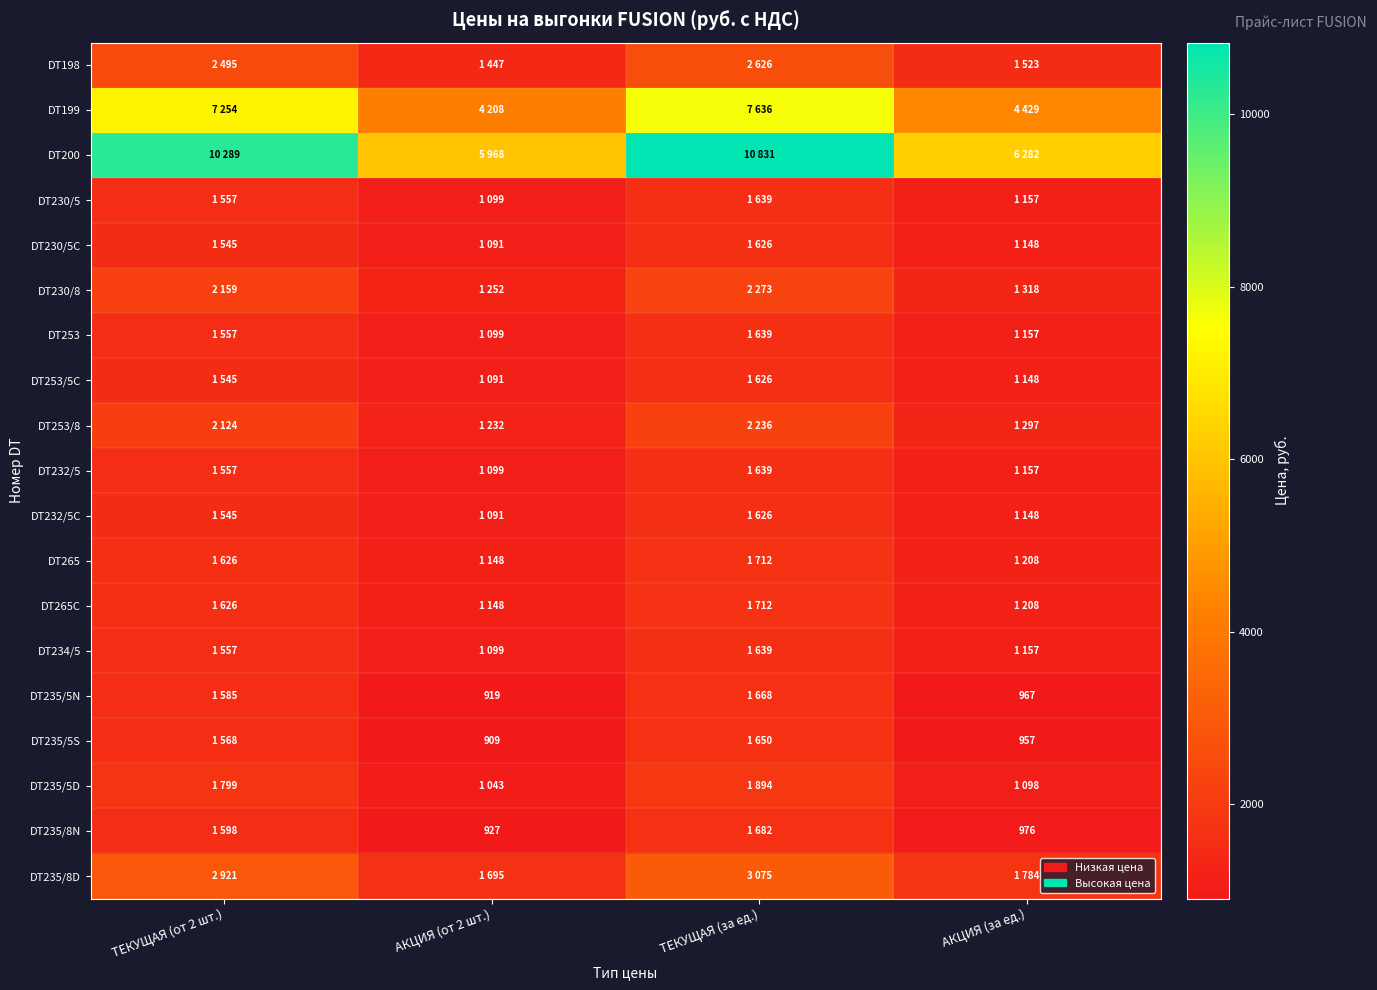

The value of DT235/8N at АКЦИЯ (за ед.) is 976. True or false?

True